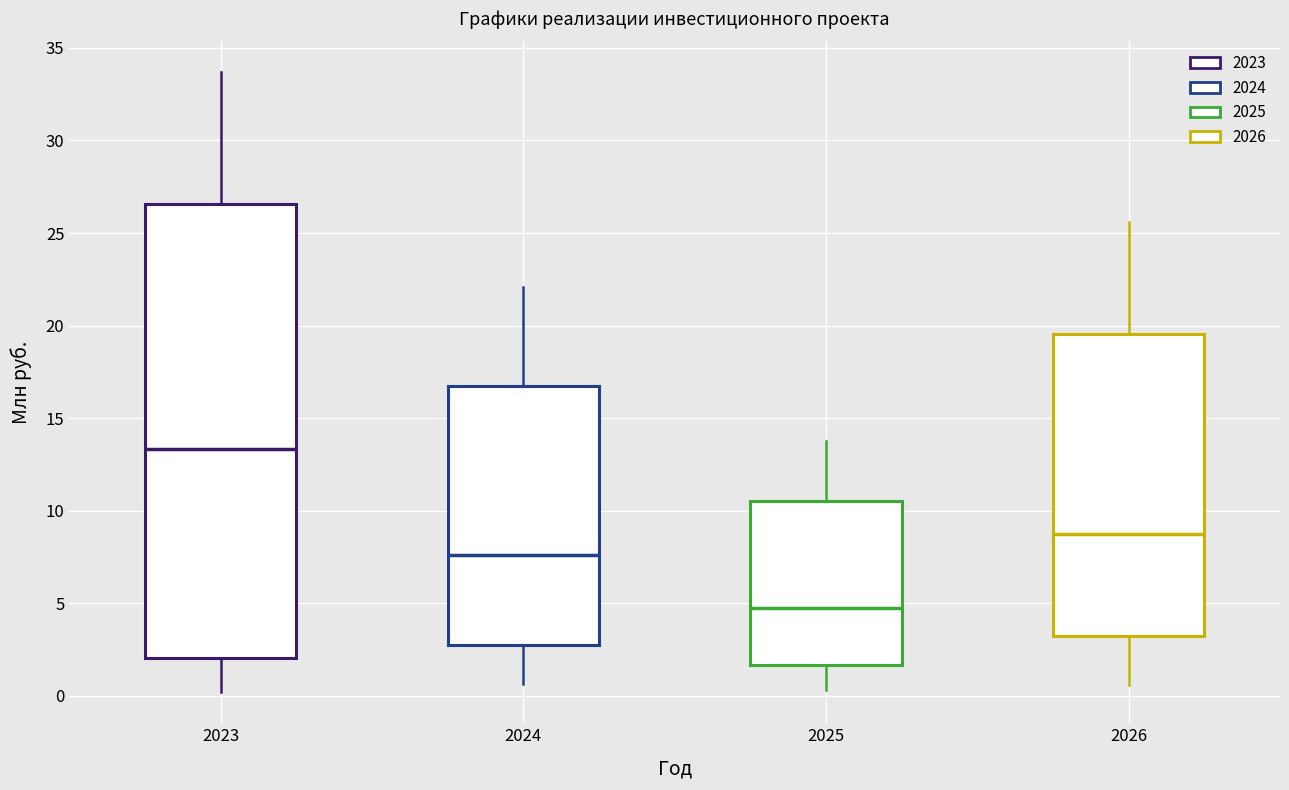

Which box is the tallest, from its lower edge to its upper edge?

2023